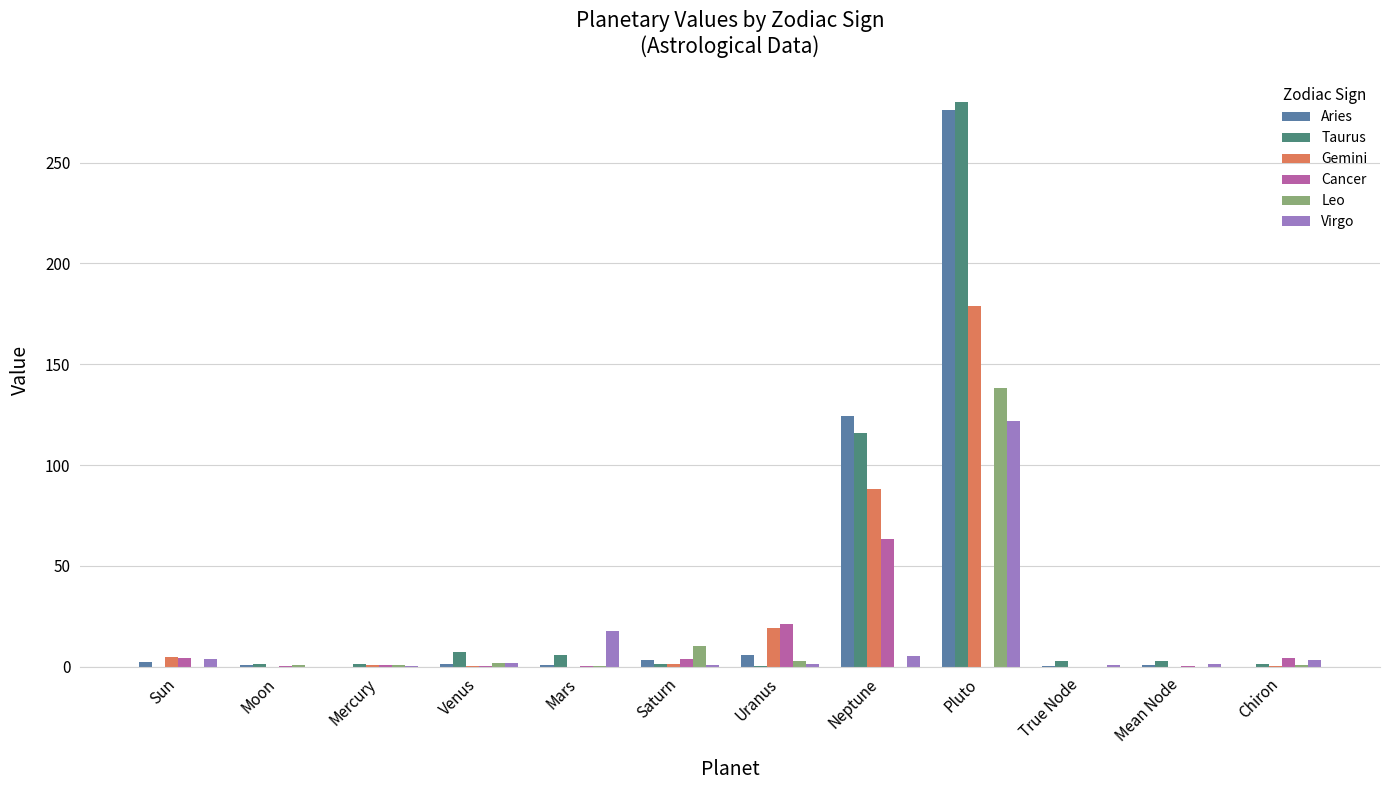

Is the value of Gemini at Pluto greater than the value of Leo at True Node?

Yes